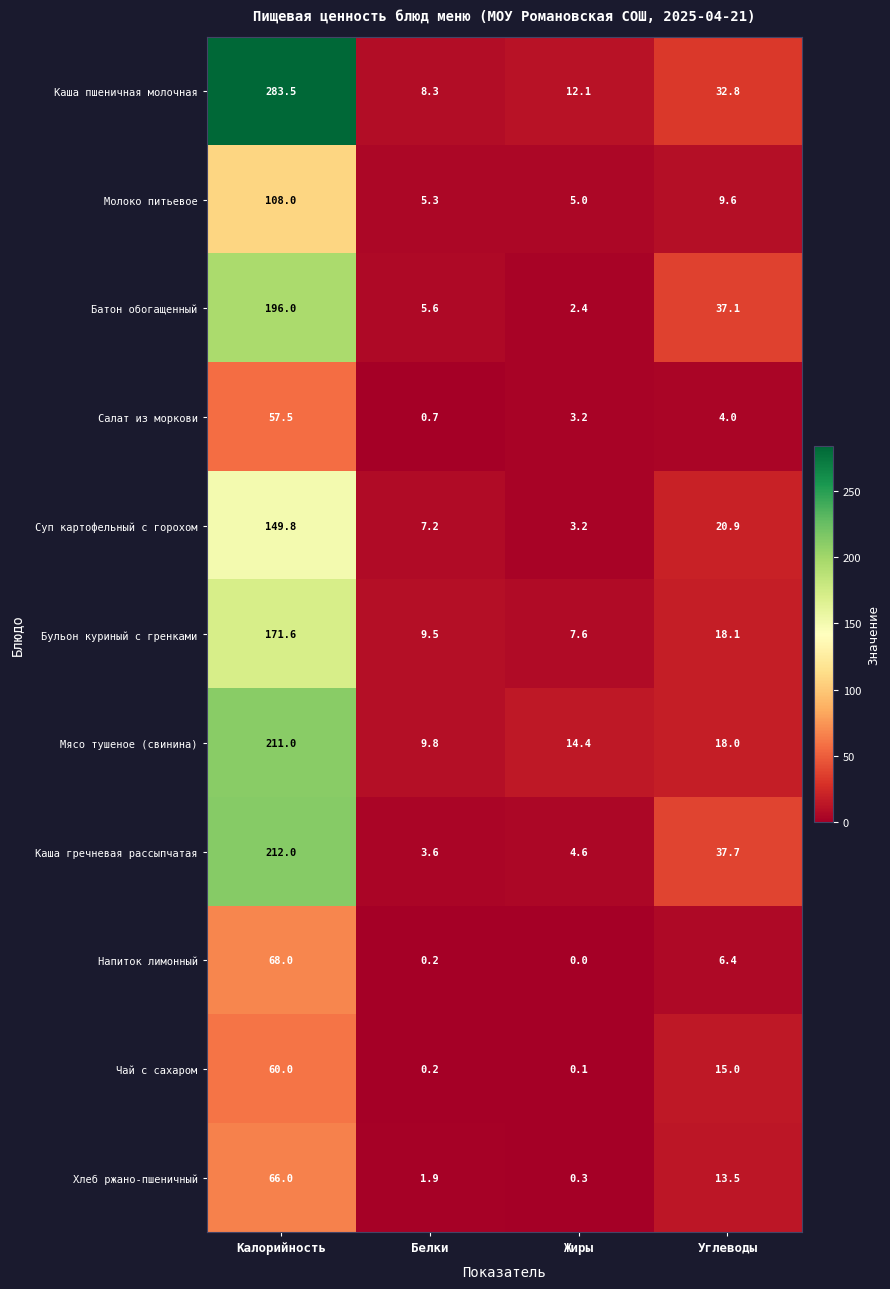

Which series has the widest spread of values?

Каша пшеничная молочная